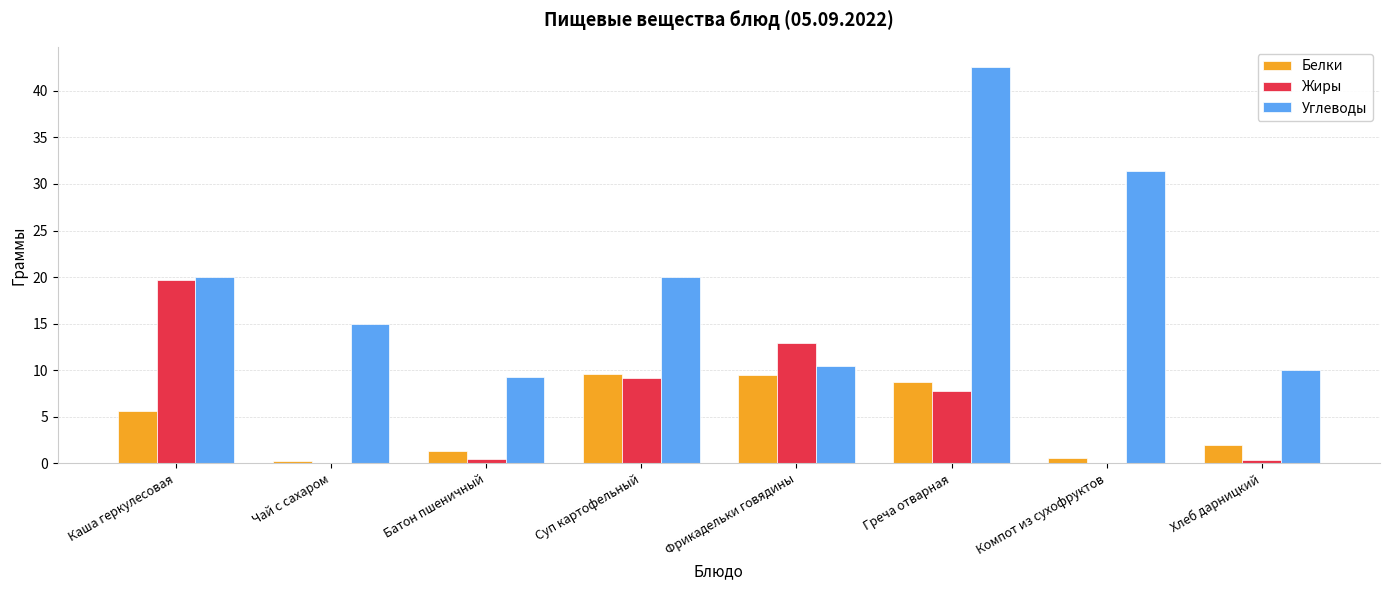

What is the maximum value shown in the chart?

42.6